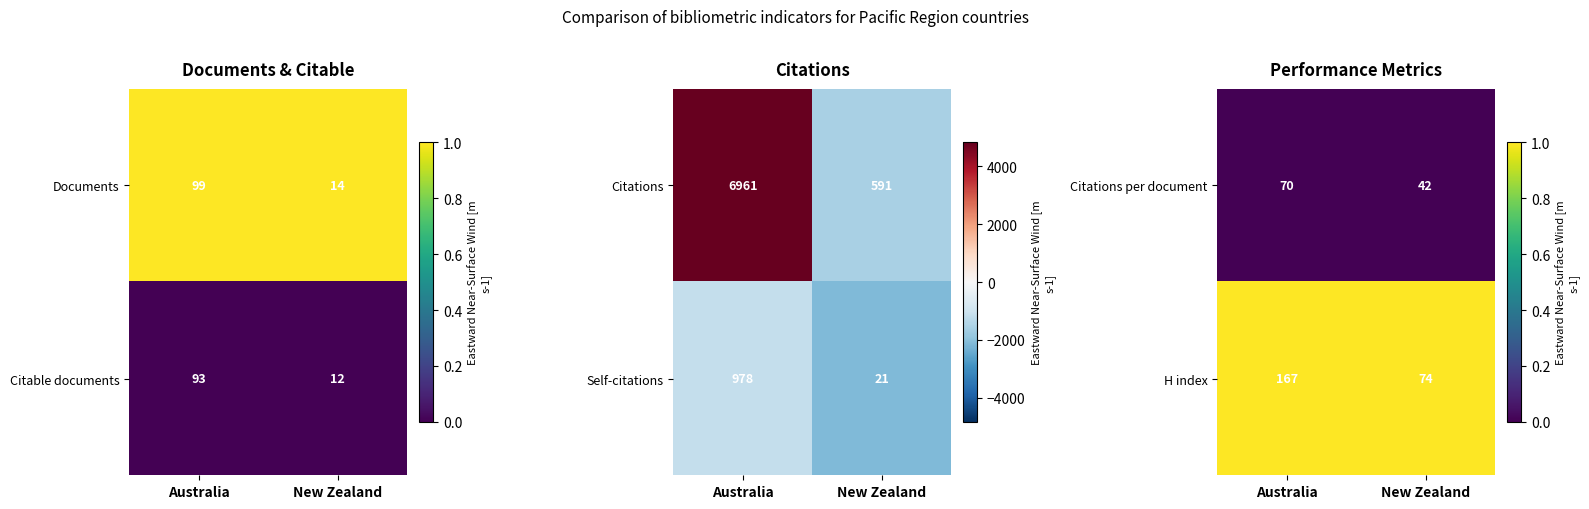

What is the total value across all series at Australia?

1